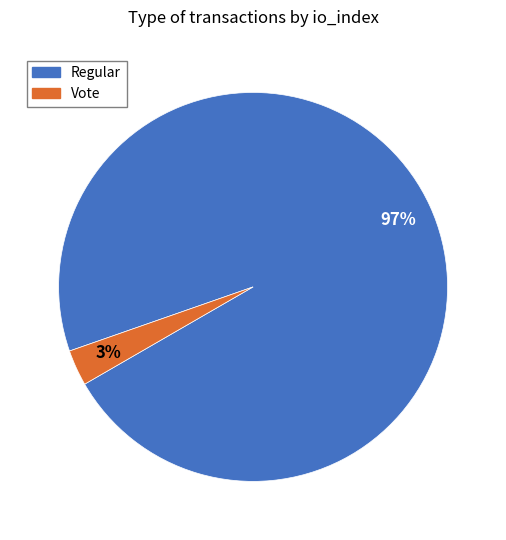

Count the number of slices in the pie.

2